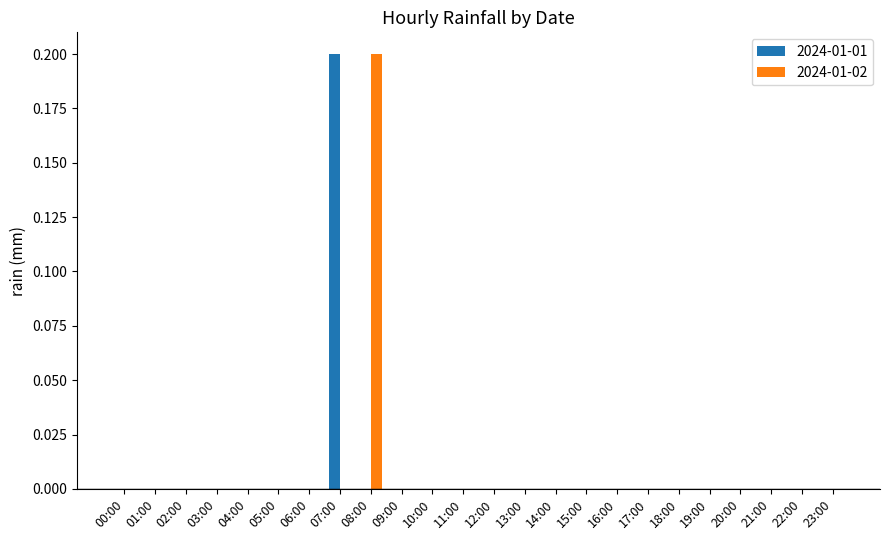

True or false: 2024-01-02 has a value of 0.1 at 05:00.

False